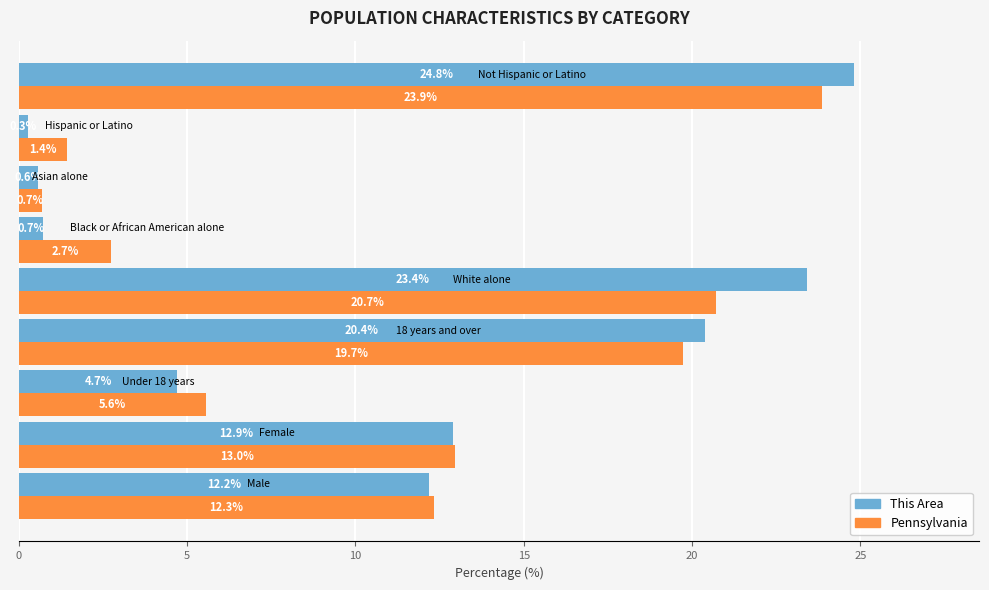

What is the maximum value shown in the chart?

24.8